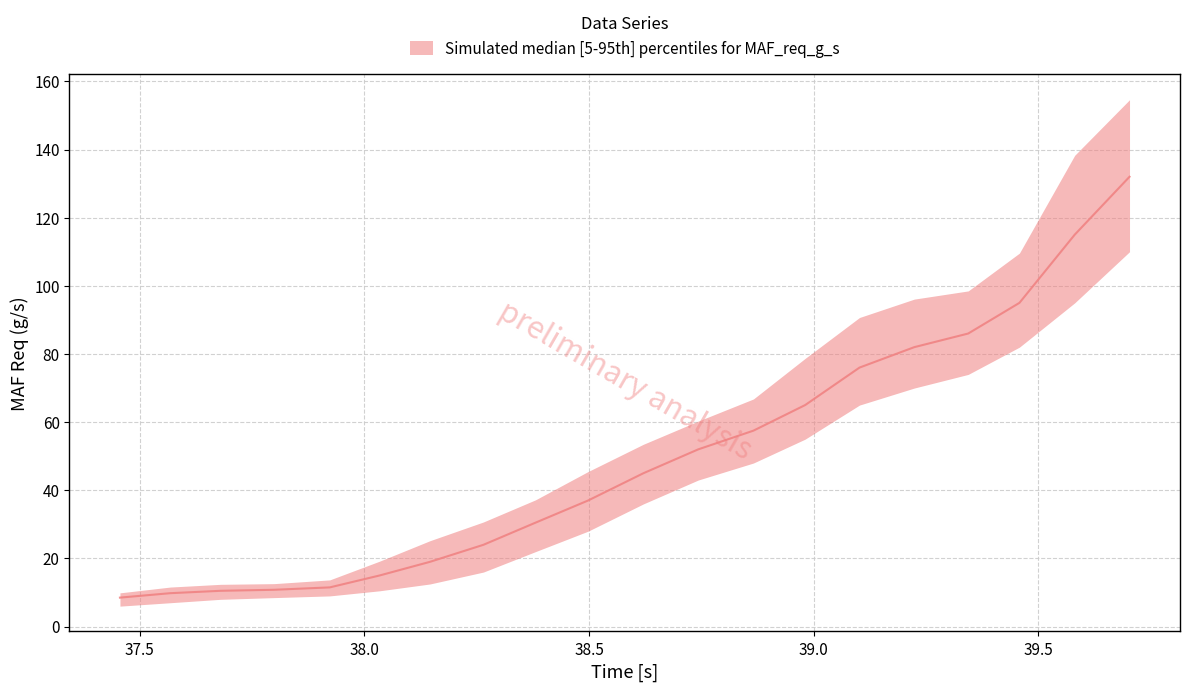

How many values in the MAF Req median series are below 45?

10